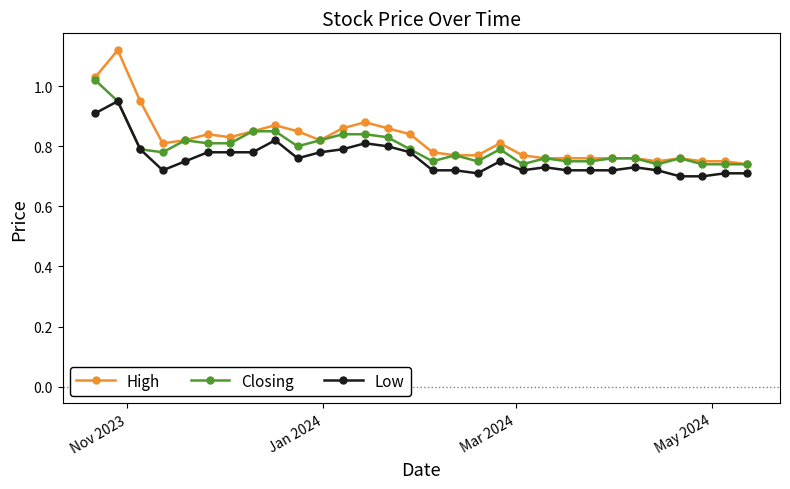

How many interior local peaks does the Closing series have?

5